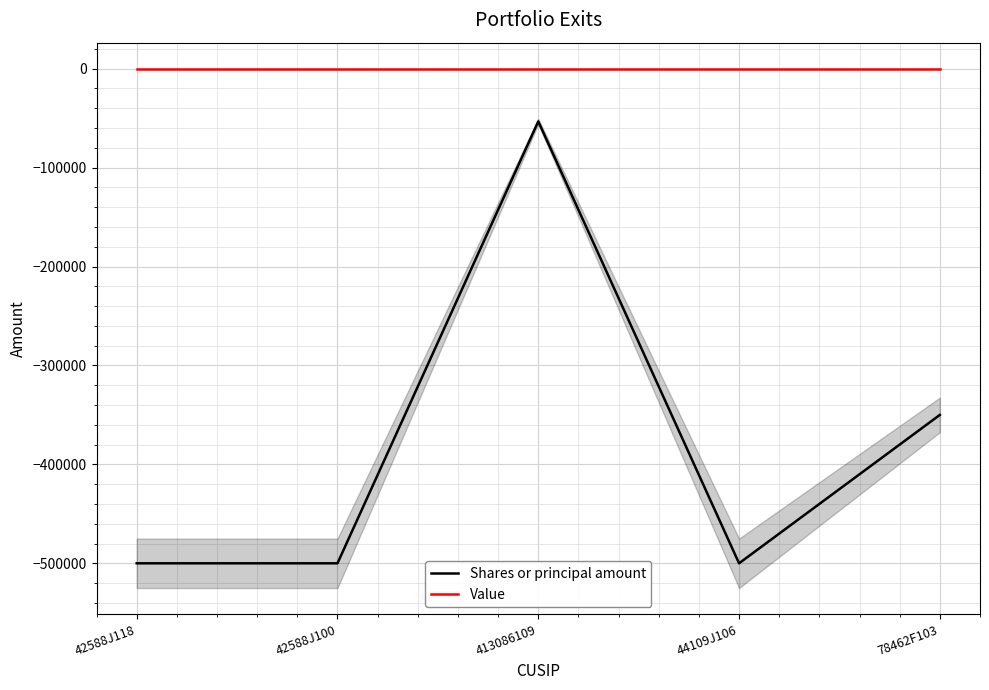

What is the spread (max minus min) of values at 413086109?

53350